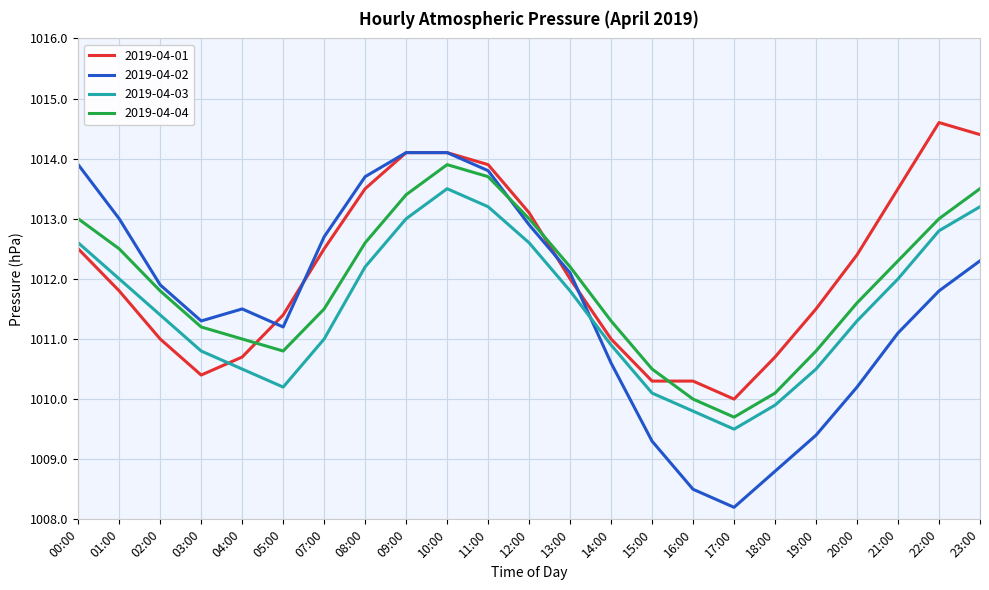

Reading left to right, what are all the values shown in this chart?

2019-04-01: 1012.5	1011.8	1011.0	1010.4	1010.7	1011.4	1012.5	1013.5	1014.1	1014.1	1013.9	1013.1	1012.0	1011.0	1010.3	1010.3	1010.0	1010.7	1011.5	1012.4	1013.5	1014.6	1014.4
2019-04-02: 1013.9	1013.0	1011.9	1011.3	1011.5	1011.2	1012.7	1013.7	1014.1	1014.1	1013.8	1012.9	1012.1	1010.6	1009.3	1008.5	1008.2	1008.8	1009.4	1010.2	1011.1	1011.8	1012.3
2019-04-03: 1012.6	1012.0	1011.4	1010.8	1010.5	1010.2	1011.0	1012.2	1013.0	1013.5	1013.2	1012.6	1011.8	1010.9	1010.1	1009.8	1009.5	1009.9	1010.5	1011.3	1012.0	1012.8	1013.2
2019-04-04: 1013.0	1012.5	1011.8	1011.2	1011.0	1010.8	1011.5	1012.6	1013.4	1013.9	1013.7	1013.0	1012.2	1011.3	1010.5	1010.0	1009.7	1010.1	1010.8	1011.6	1012.3	1013.0	1013.5